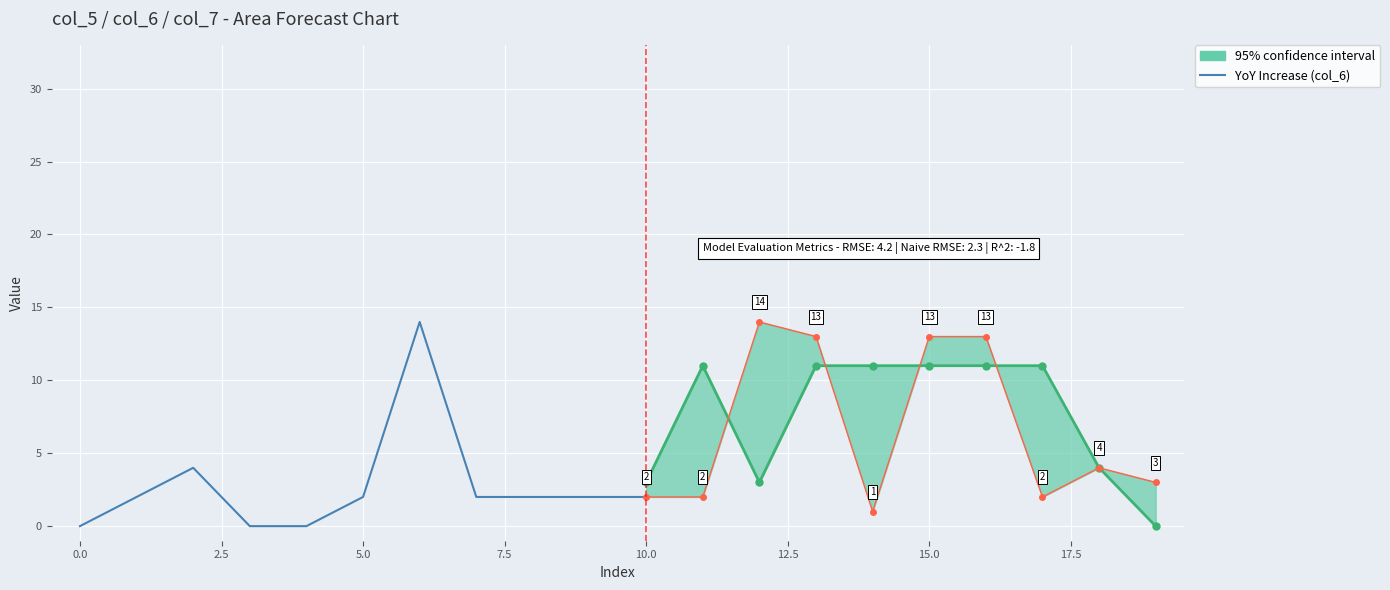

What is the difference between the maximum and second lowest values?

14